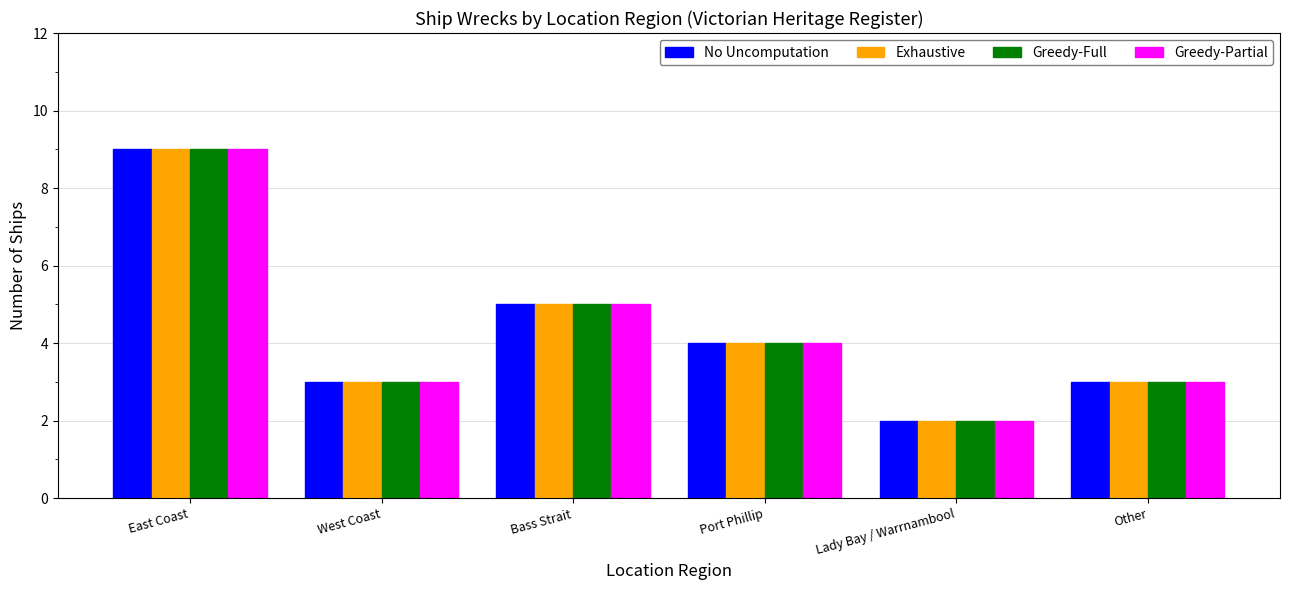

At which label does Greedy-Full reach its minimum?

Lady Bay / Warrnambool